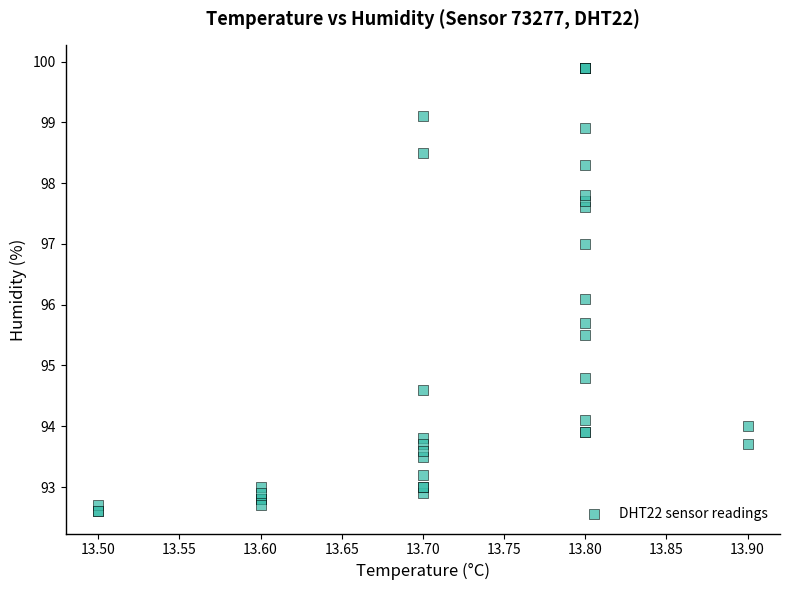

What Y value in the scatter plot is closest to 96?

96.1